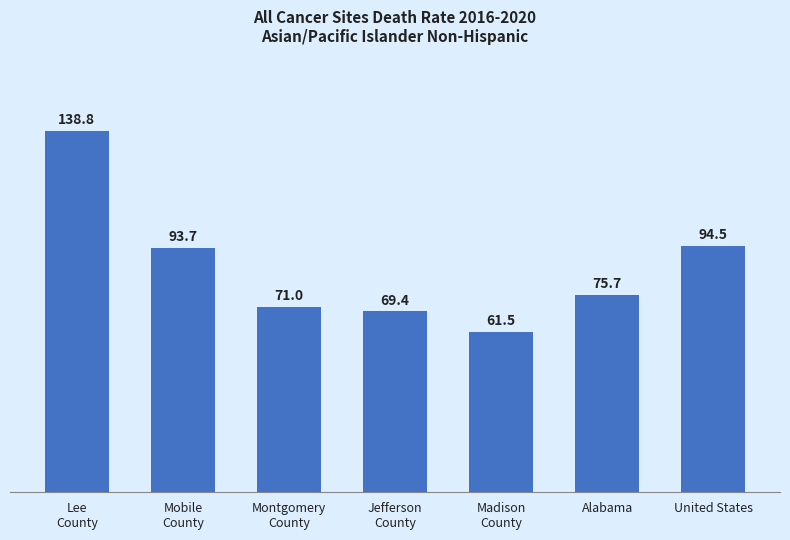

How many data points are less than 75?

3